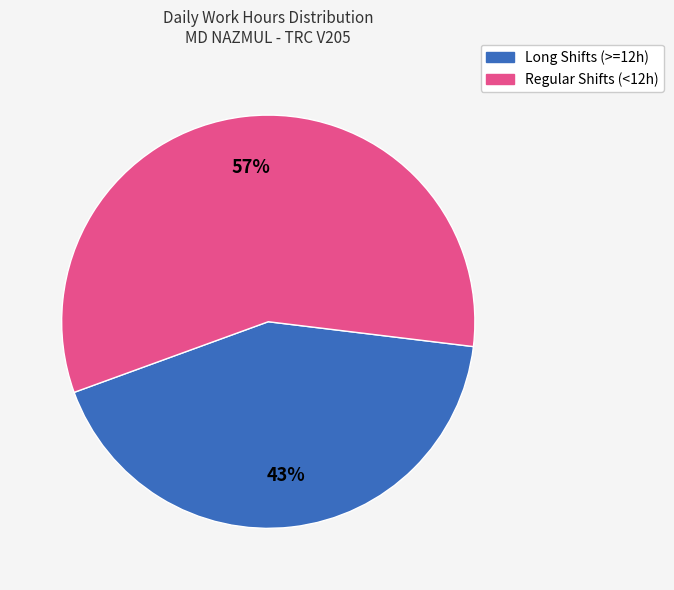

How many segments does this pie chart have?

2